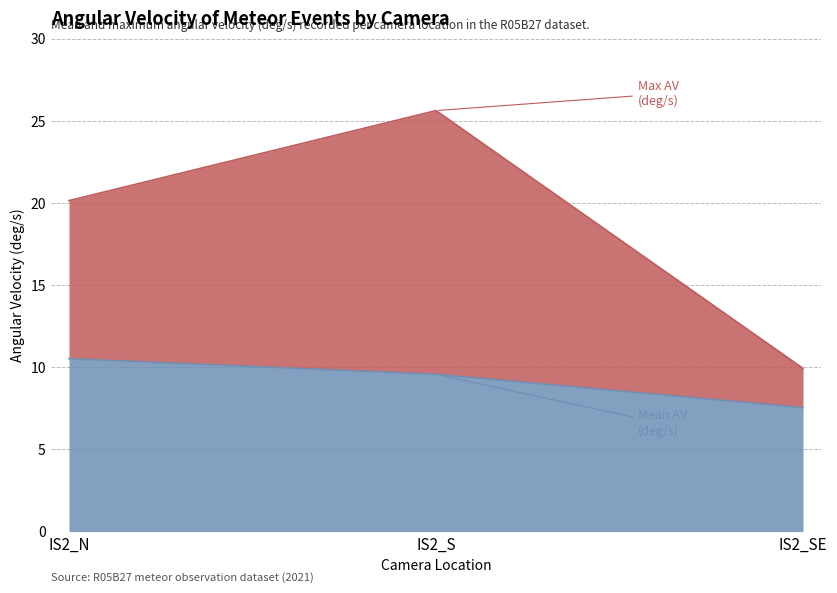

Rank the categories by value from lowest to highest.

IS2_SE, IS2_N, IS2_S